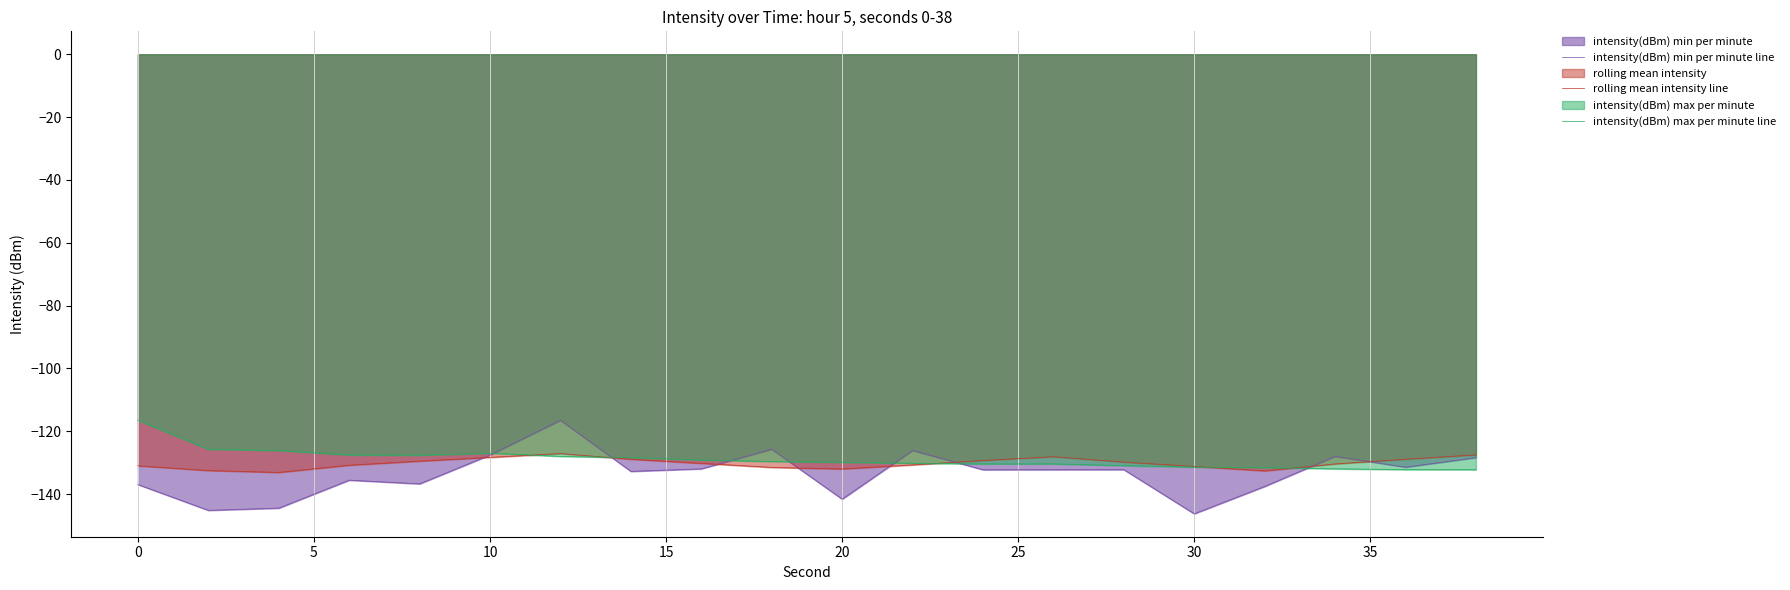

True or false: intensity(dBm) min per minute line has a value of -93.5 at 20.

False